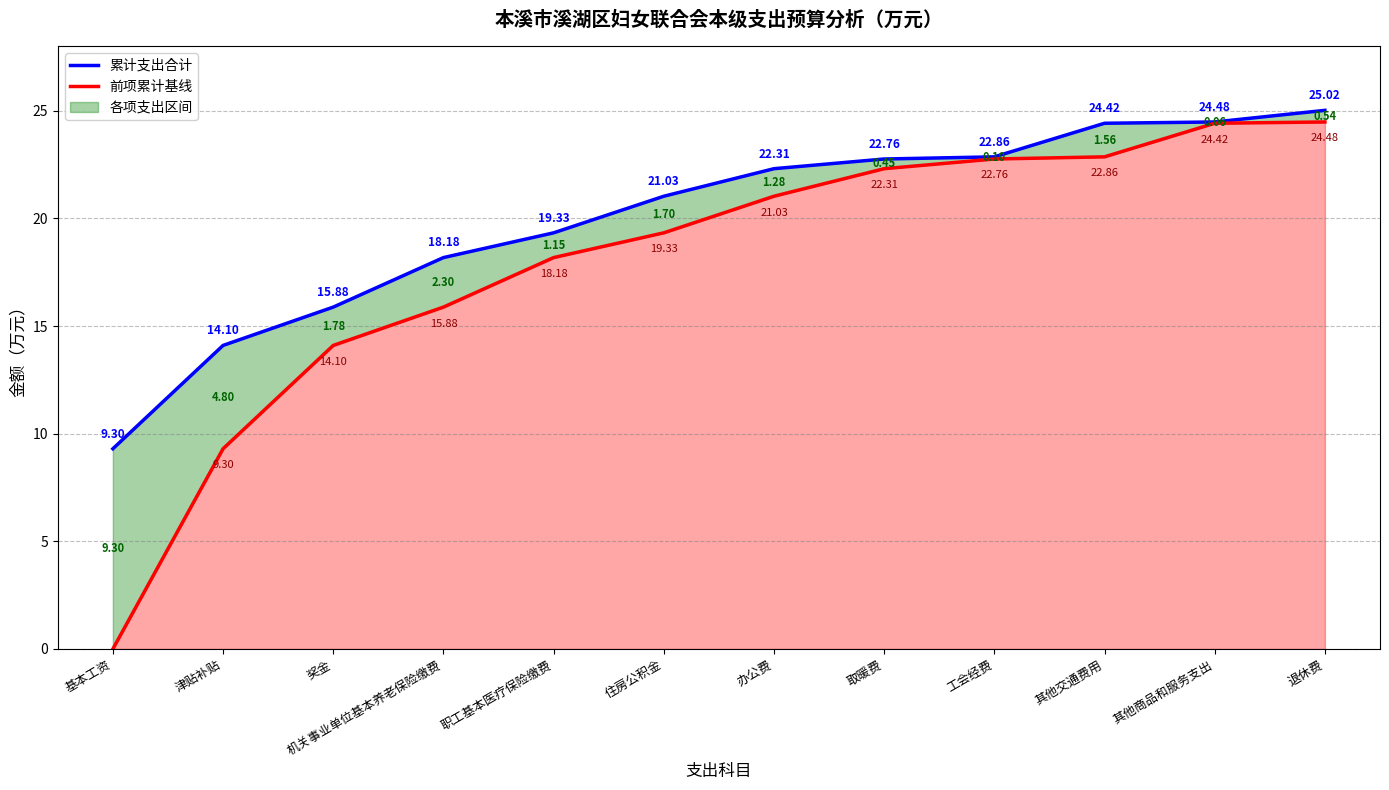

How many lines are shown in the chart?

2